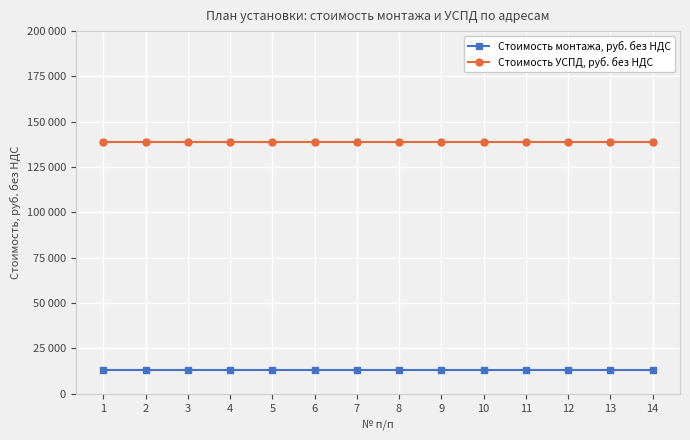

True or false: Стоимость монтажа, руб. без НДС and Стоимость УСПД, руб. без НДС intersect in this chart.

False